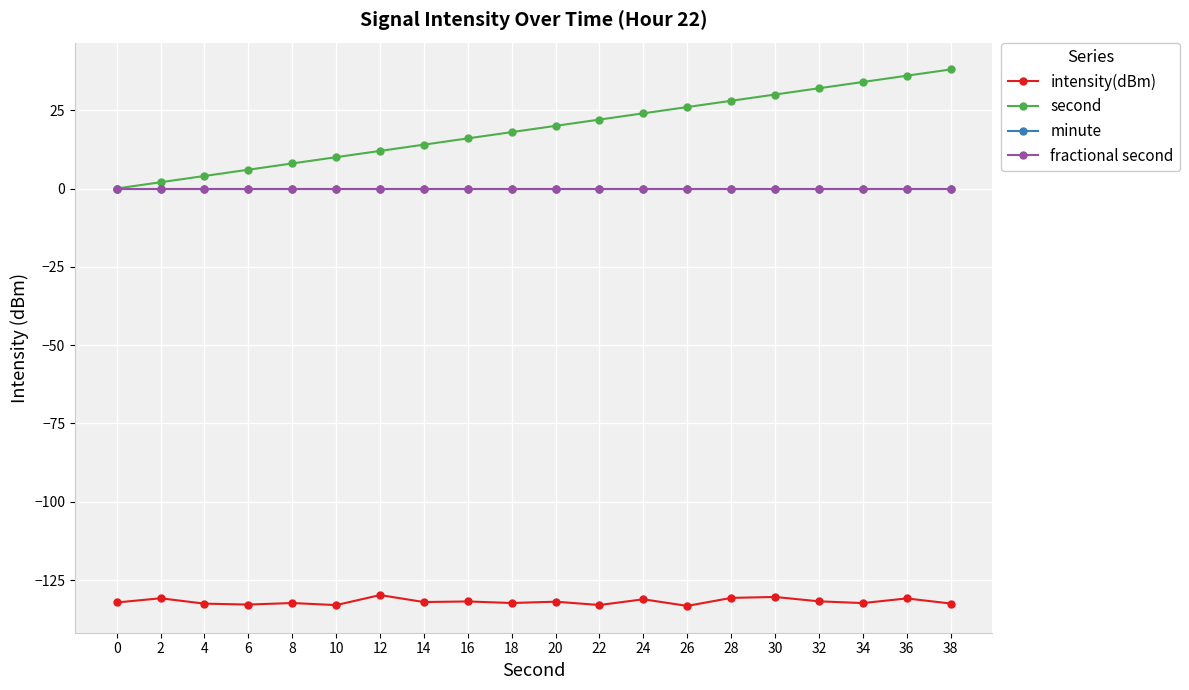

True or false: intensity(dBm) and minute intersect in this chart.

False